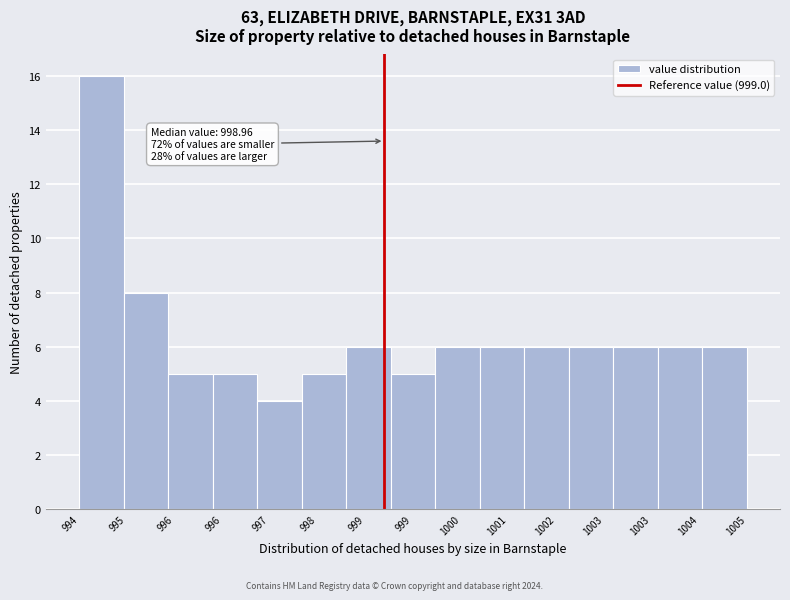

Count the number of data series in this chart.

1